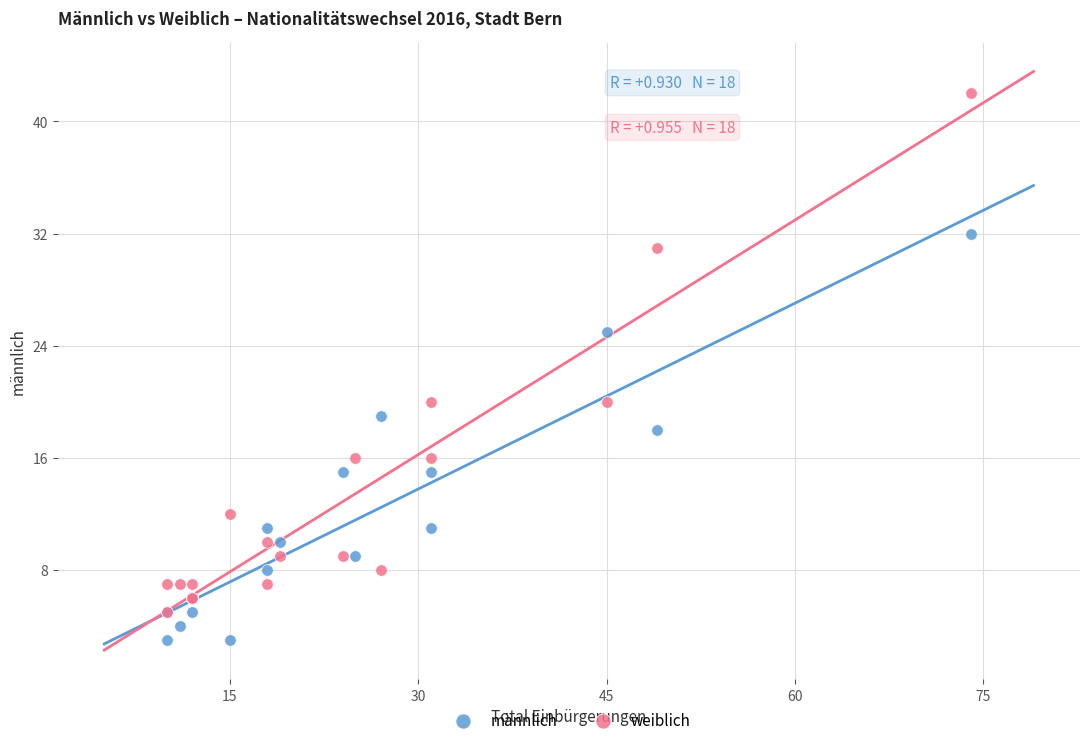

Which series contains the lowest Y value?

männlich